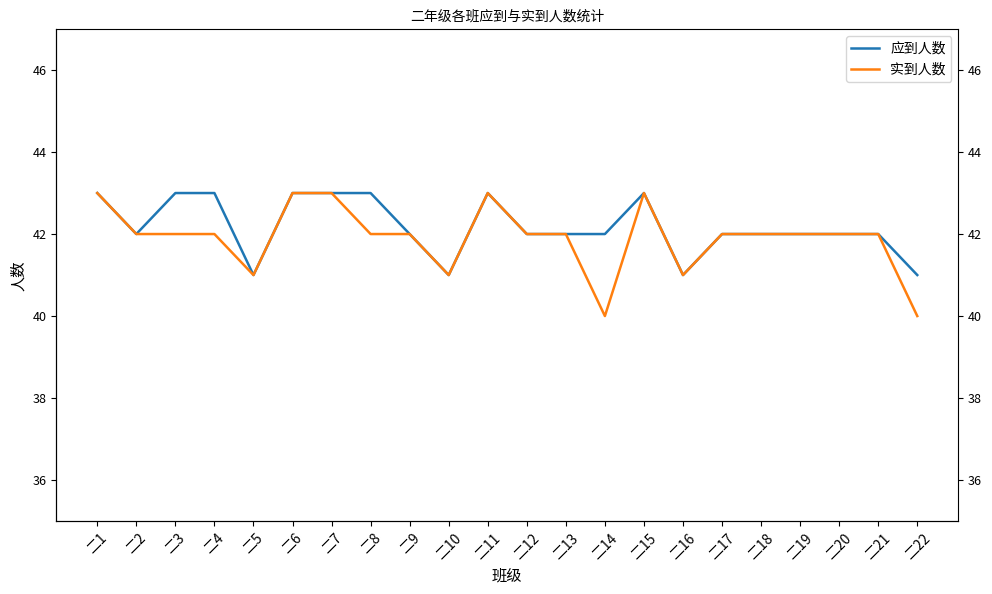

Which series has the largest total across all categories?

应到人数